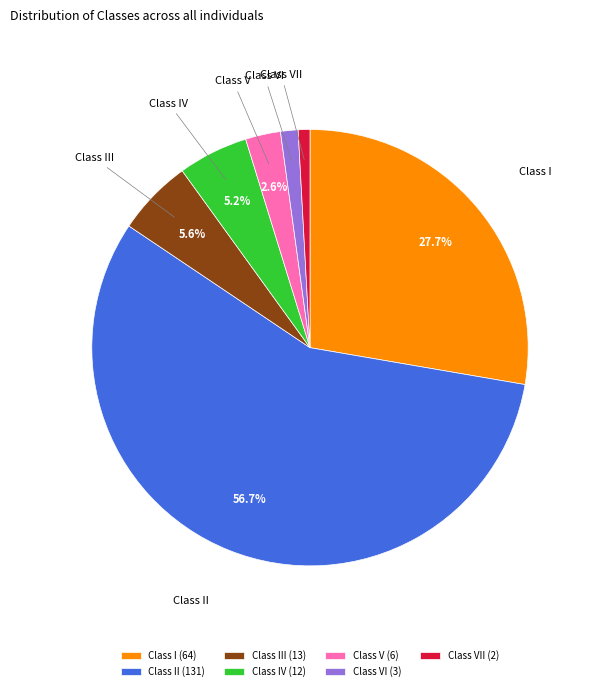

Which category has the biggest portion of the pie?

Class II